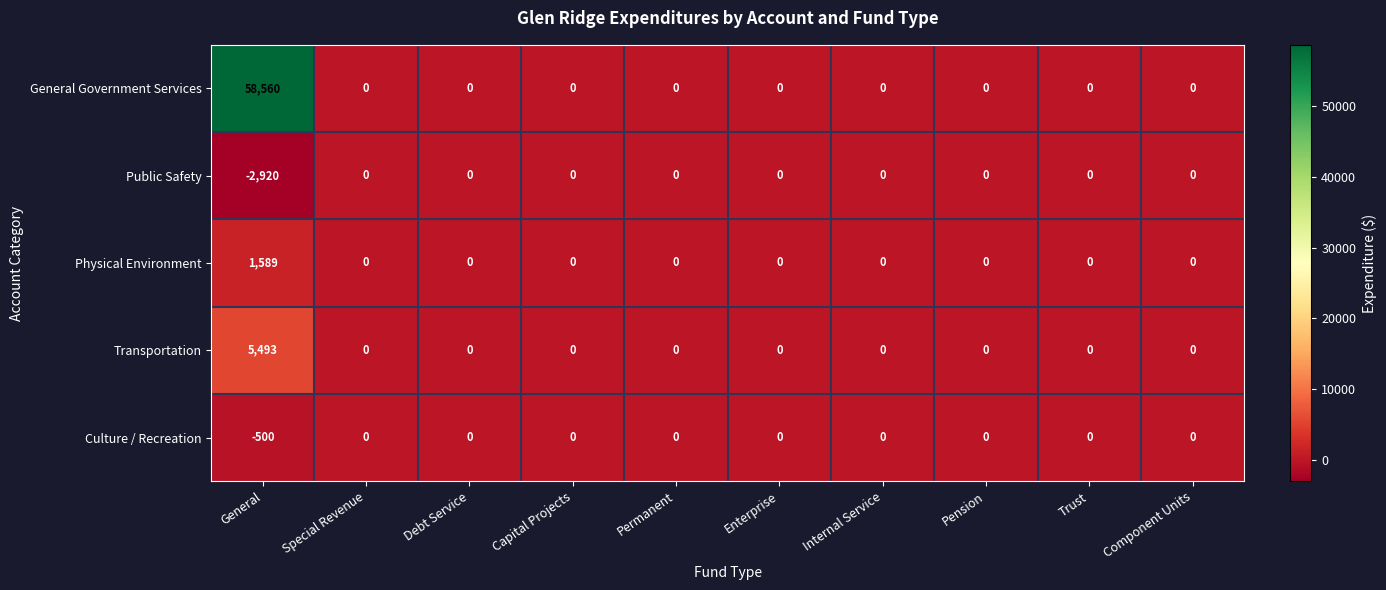

Is it true that Public Safety equals -1793 at Internal Service?

False